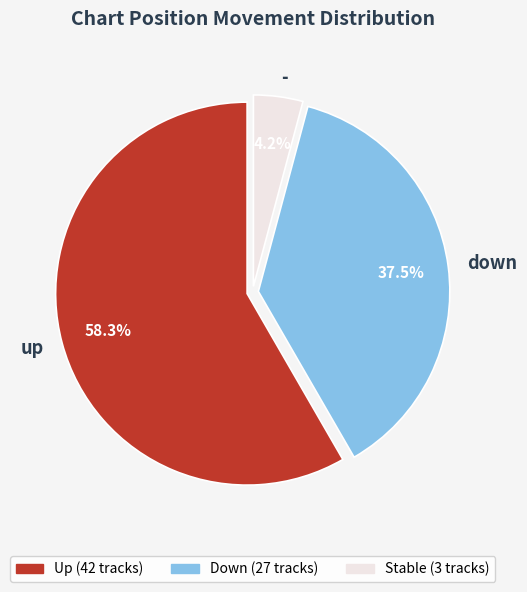

Count the number of slices in the pie.

3